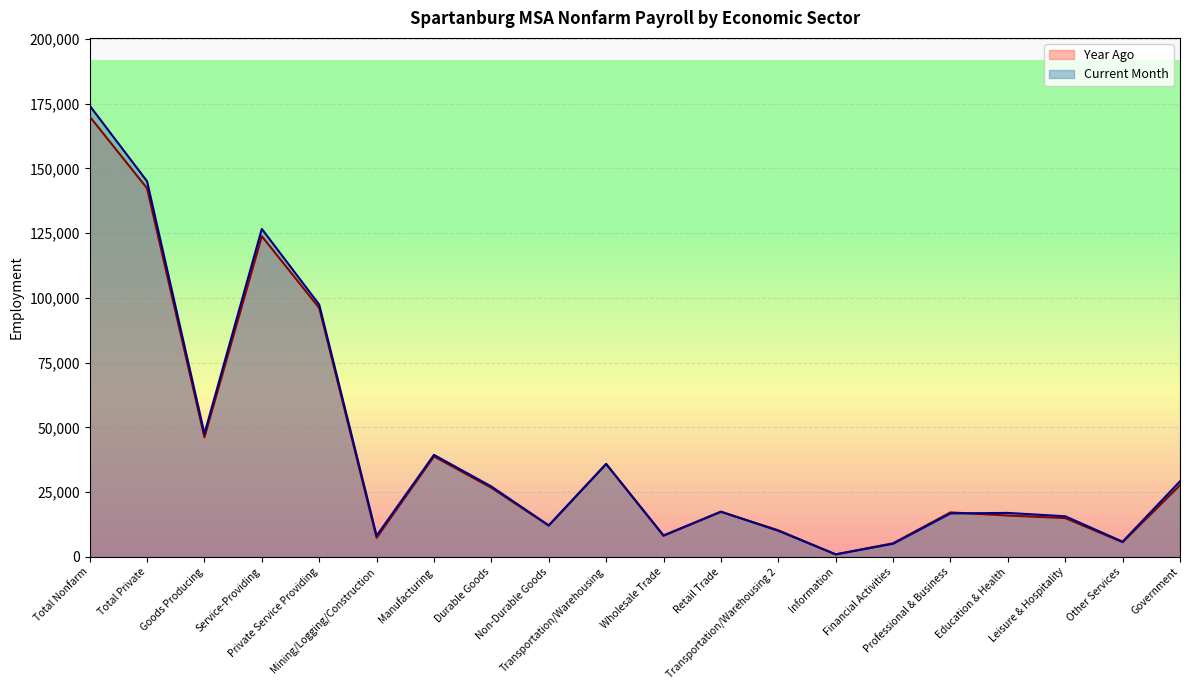

What is the label of the 7th point from the left?

Manufacturing